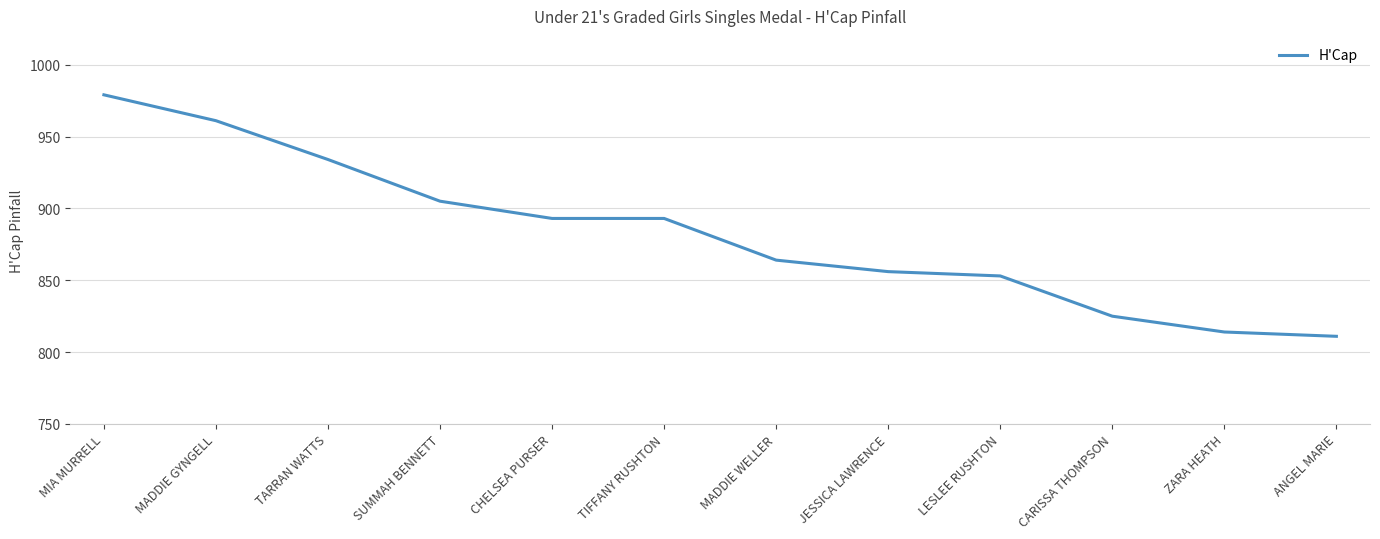

Which category has the lowest value across all series?

ANGEL MARIE